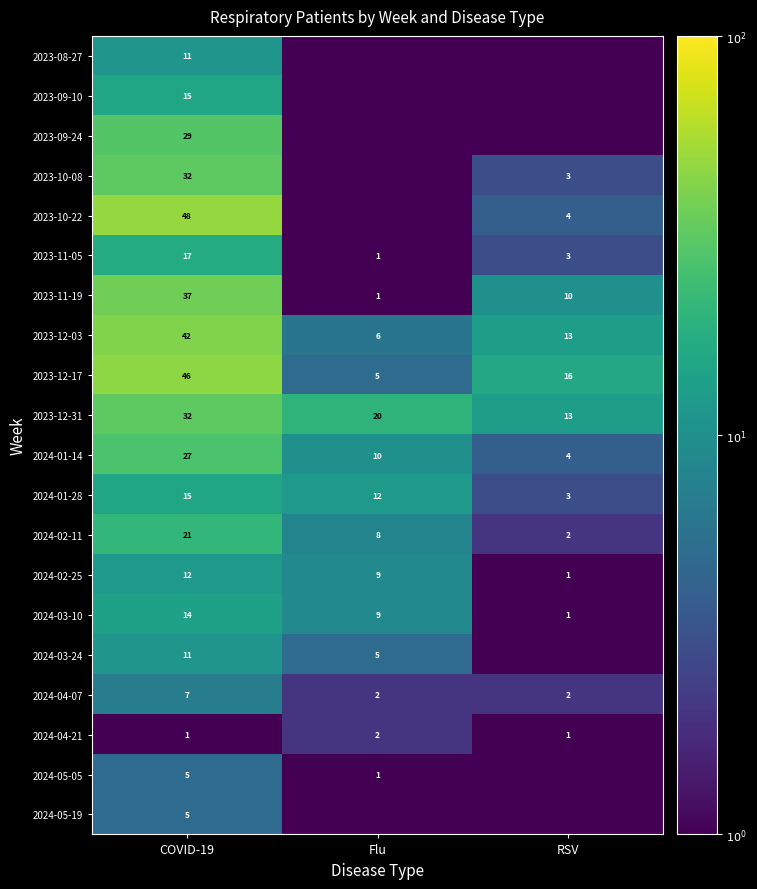

What is the average value of the 2024-03-10 series?

8.0